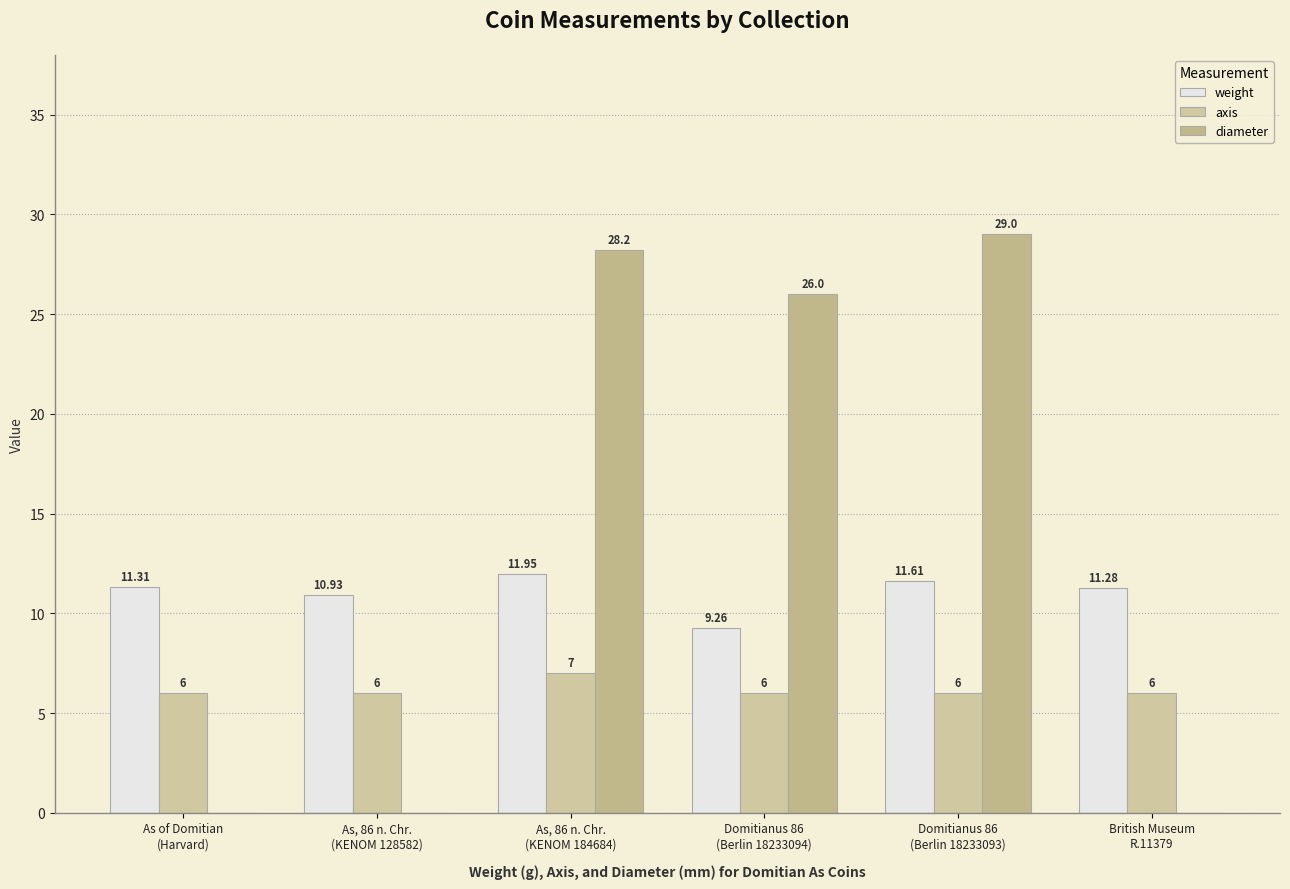

What position from the left is Domitianus 86
(Berlin 18233093)?

5